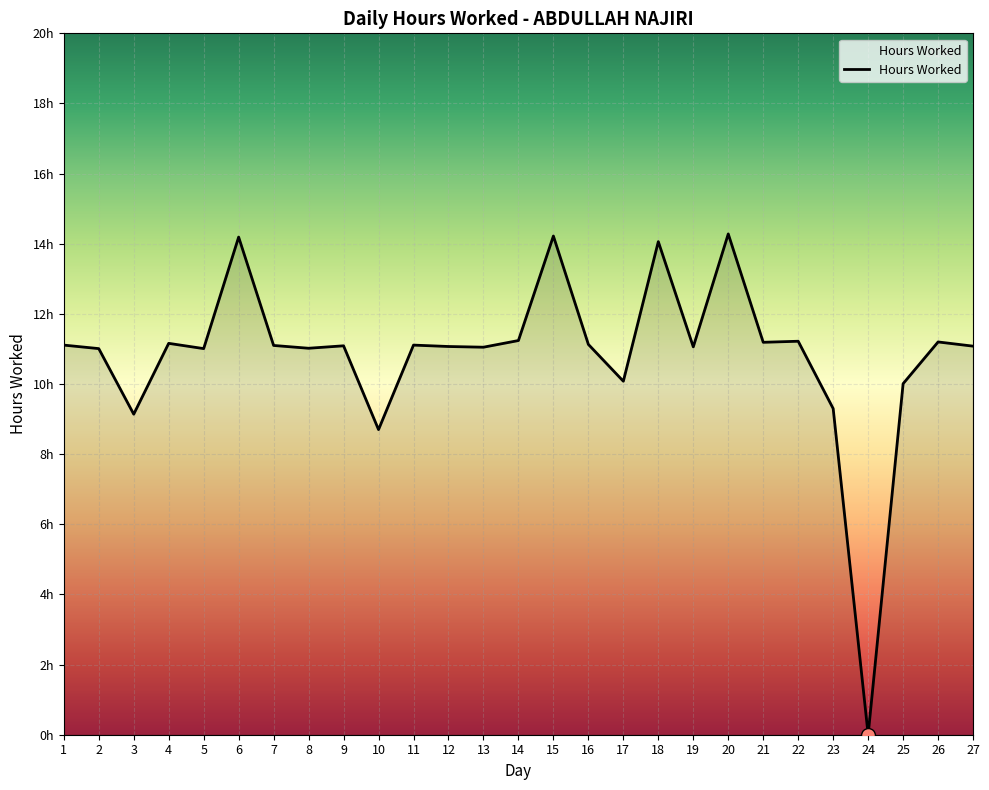

What is the change in value from 7 to 23?

-1.8